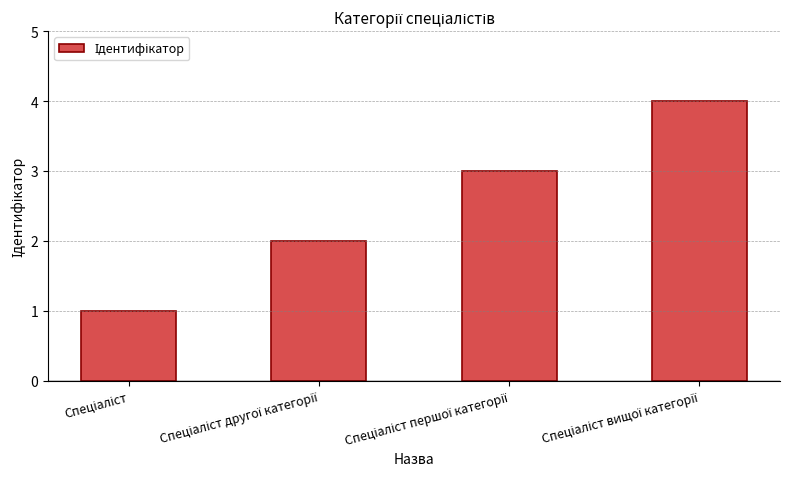

What is the greatest value displayed?

4